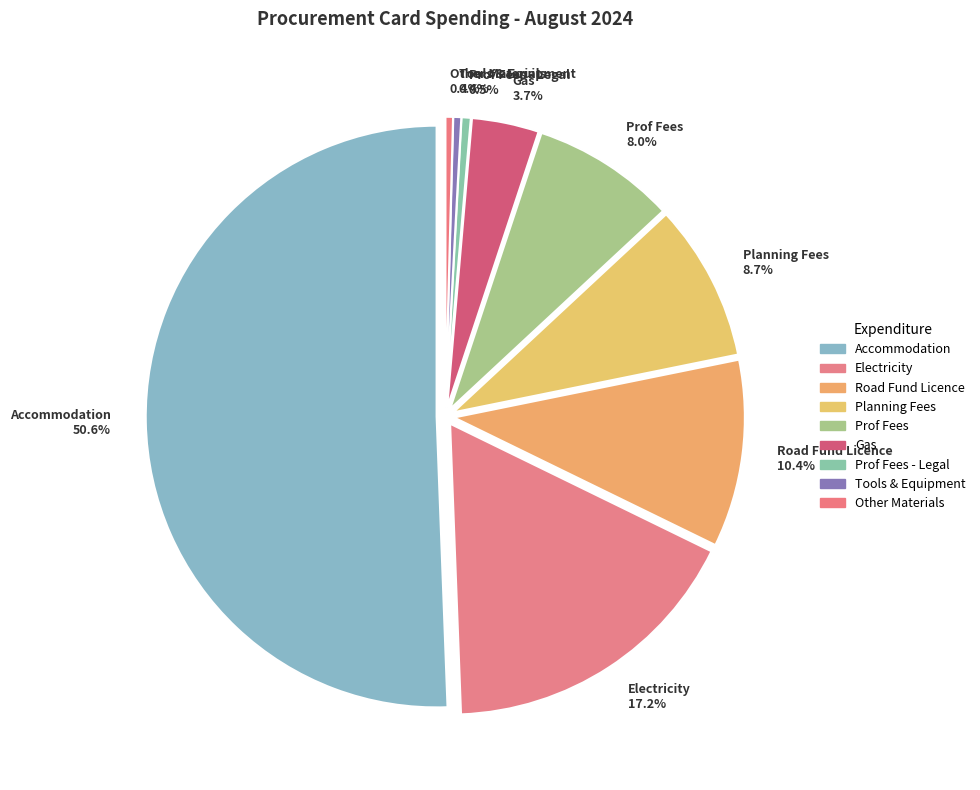

What percentage is NOT represented by Tools and Equipment - Purchase?

99.9%